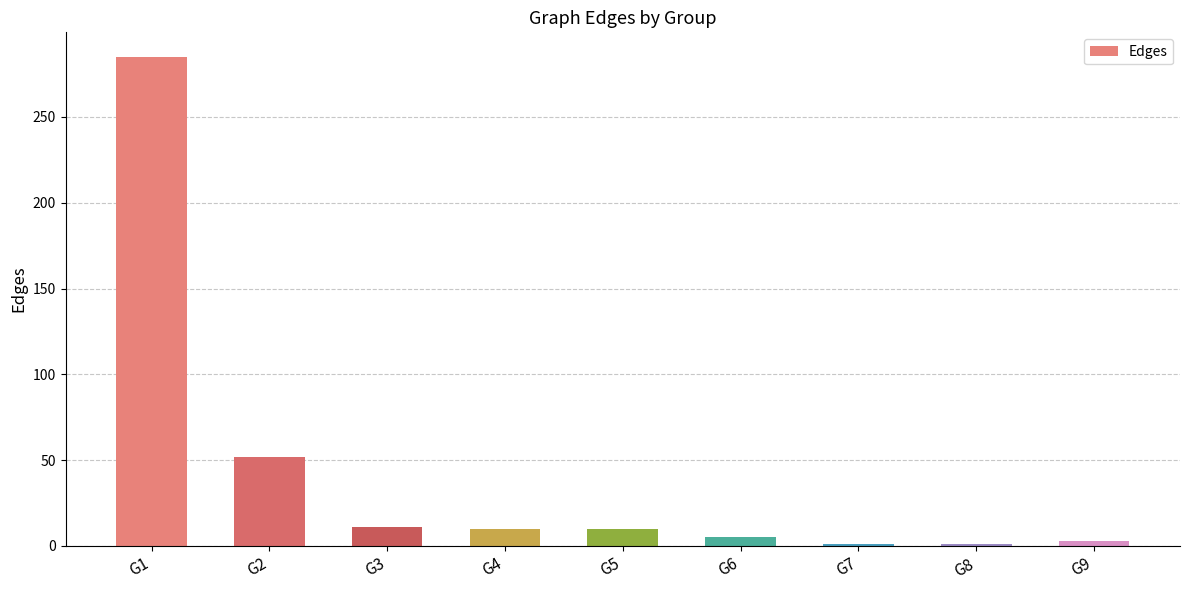

At which label is the value closest to 143?

G2